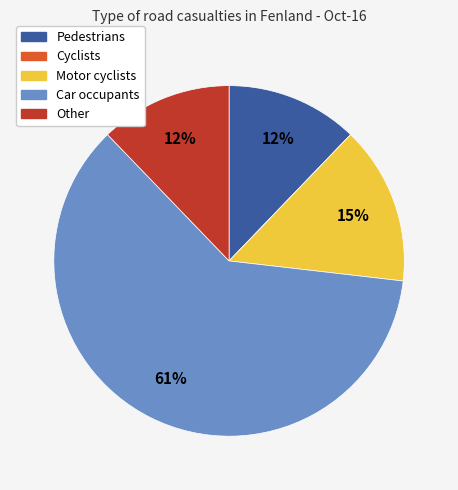

To the nearest percent, what is the difference between the largest and smallest slice percentages?

61%